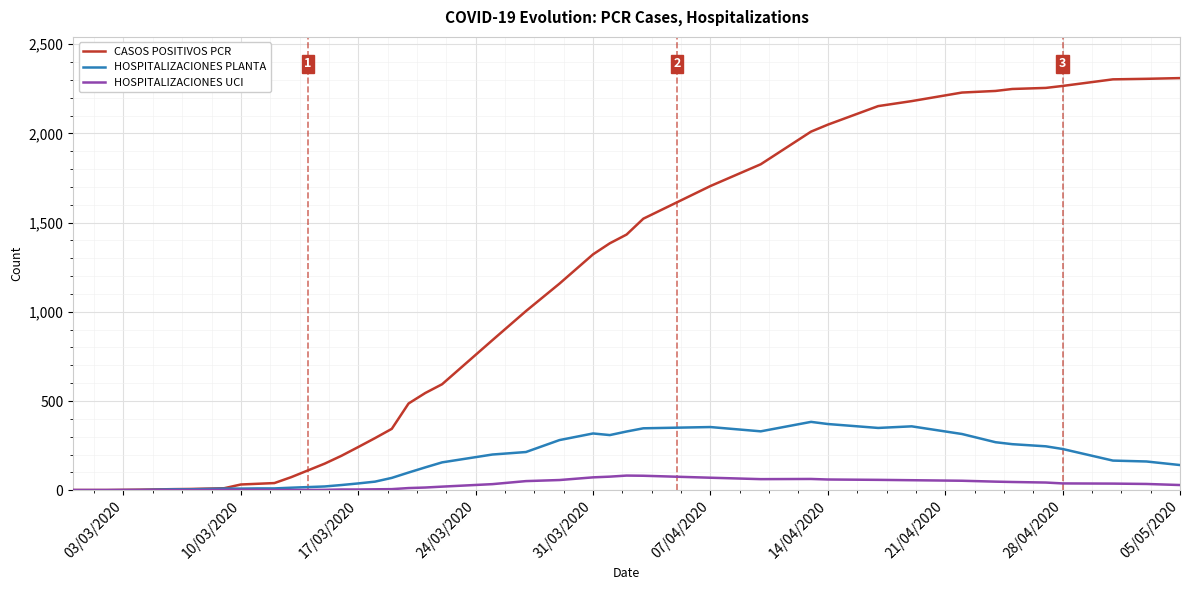

List the series in order of their peak value, lowest first.

HOSPITALIZACIONES UCI, HOSPITALIZACIONES PLANTA, CASOS POSITIVOS PCR